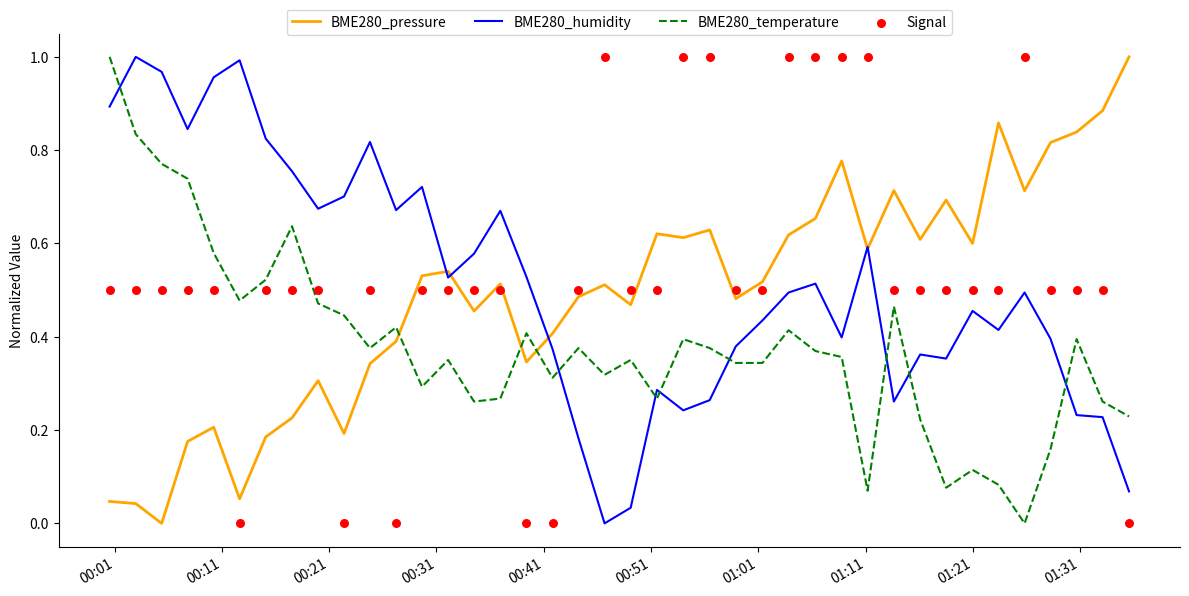

Which series contains the lowest Y value?

BME280_pressure